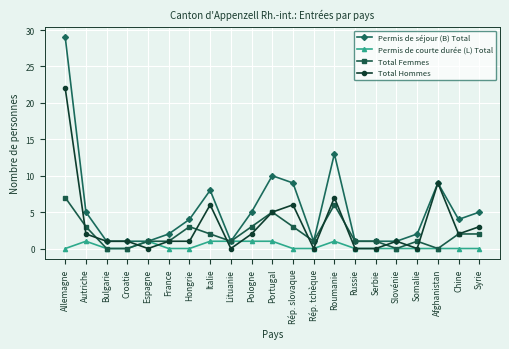

At which label is Total Hommes closest to 11?

Afghanistan